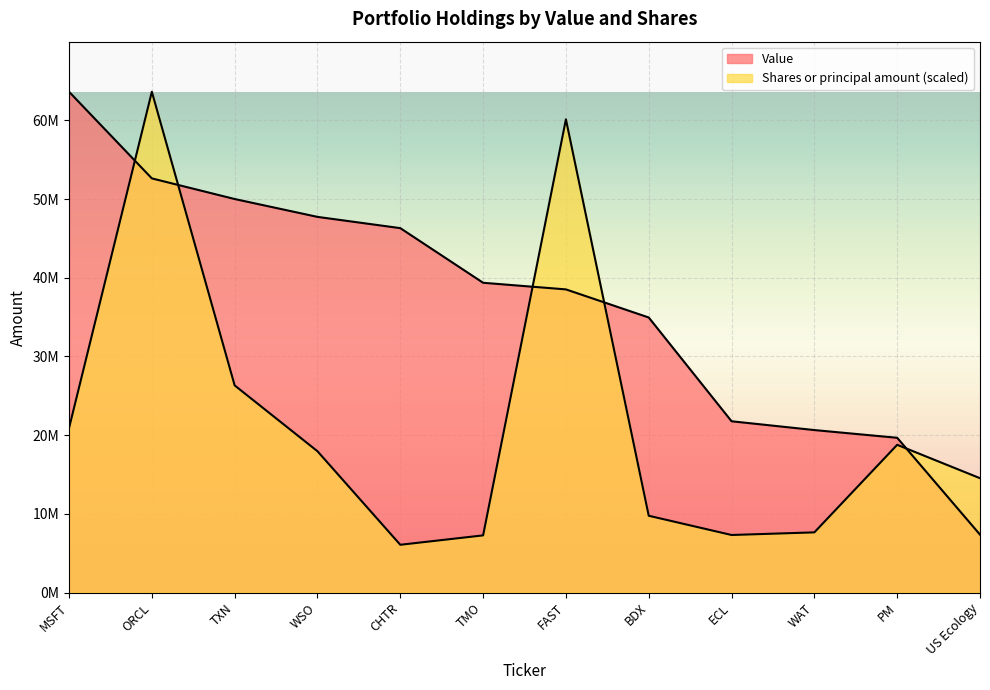

How many interior local peaks does the Shares or principal amount series have?

3